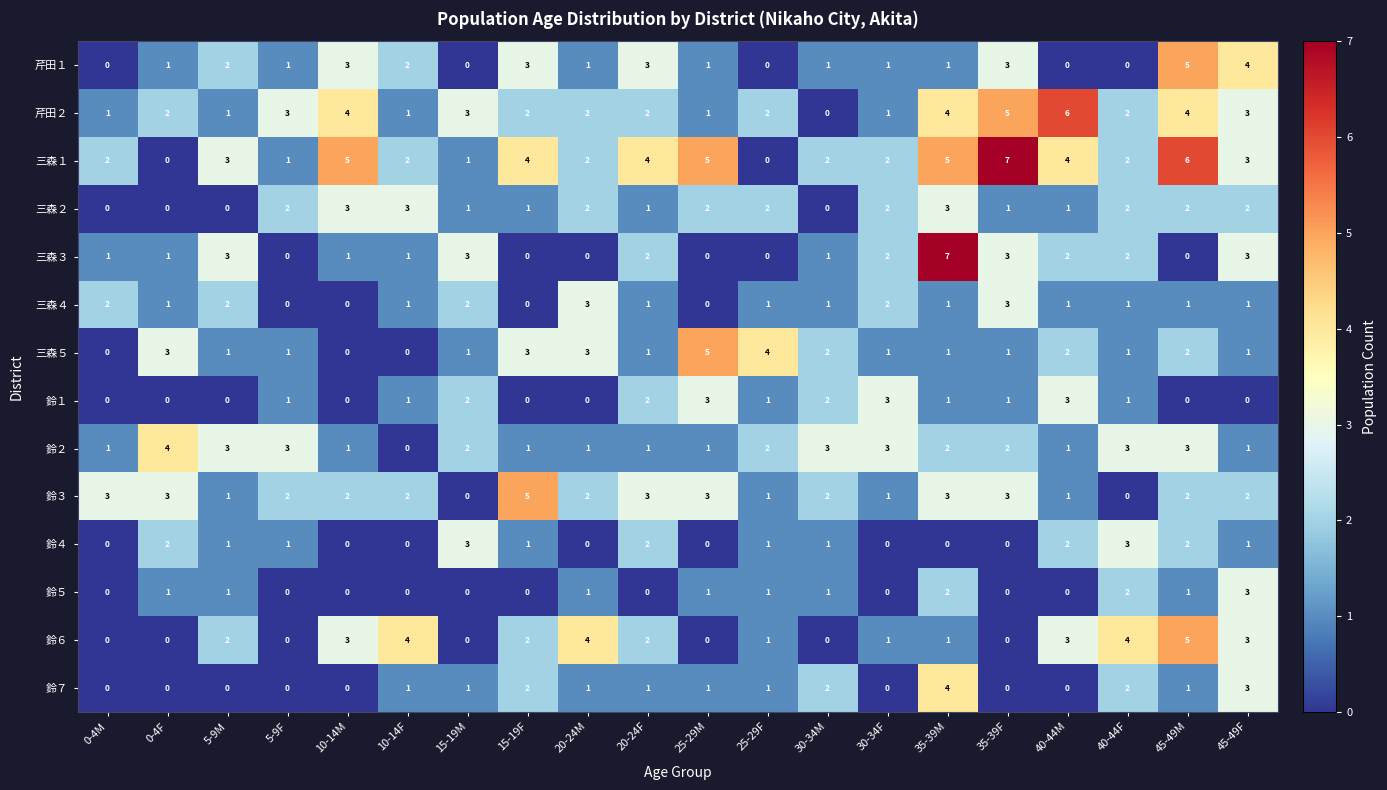

Which series changed the most between 25-29F and 35-39M?

三森３